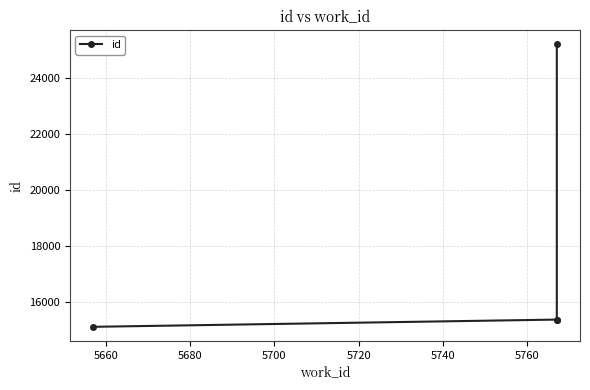

Does the chart display data point markers on the line(s)?

Yes